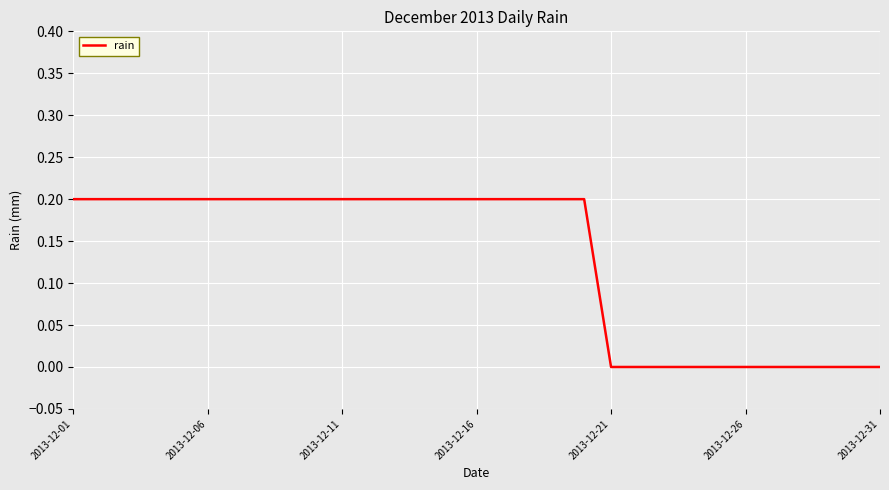

What is the greatest value displayed?

0.2